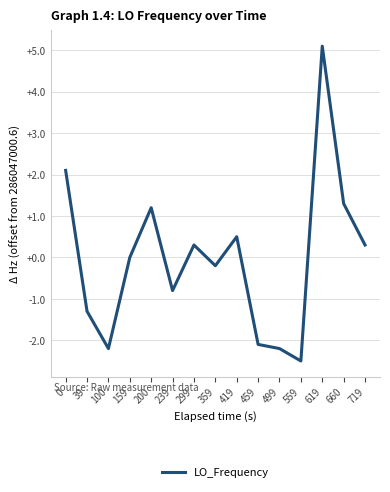

The chart shows a value of -4.8 at 159. True or false?

False